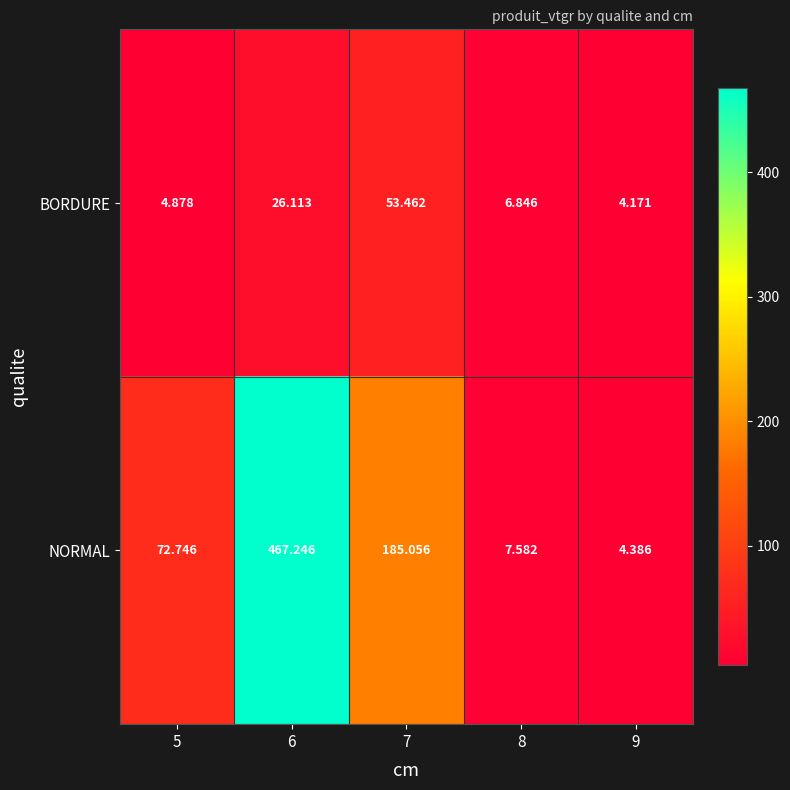

Rank the series by their average value, from highest to lowest.

NORMAL, BORDURE